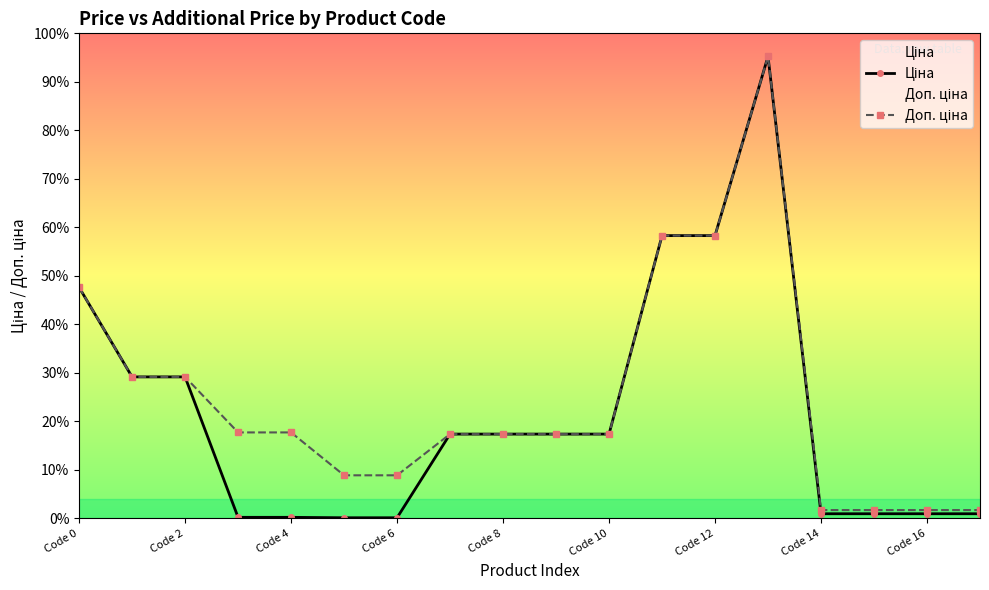

List the series in order of their peak value, lowest first.

Ціна, Доп. ціна